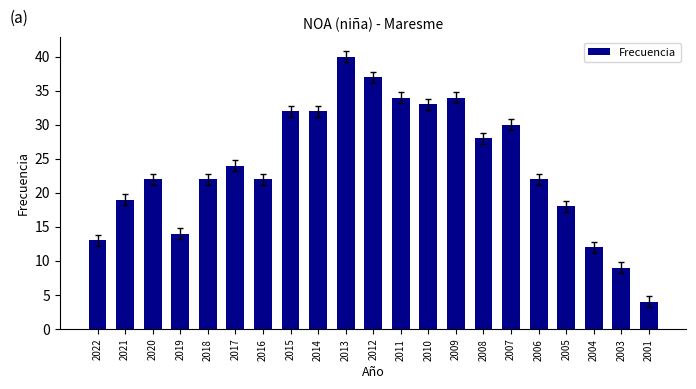

Reading left to right, list all the values displayed in this chart.

13	19	22	14	22	24	22	32	32	40	37	34	33	34	28	30	22	18	12	9	4